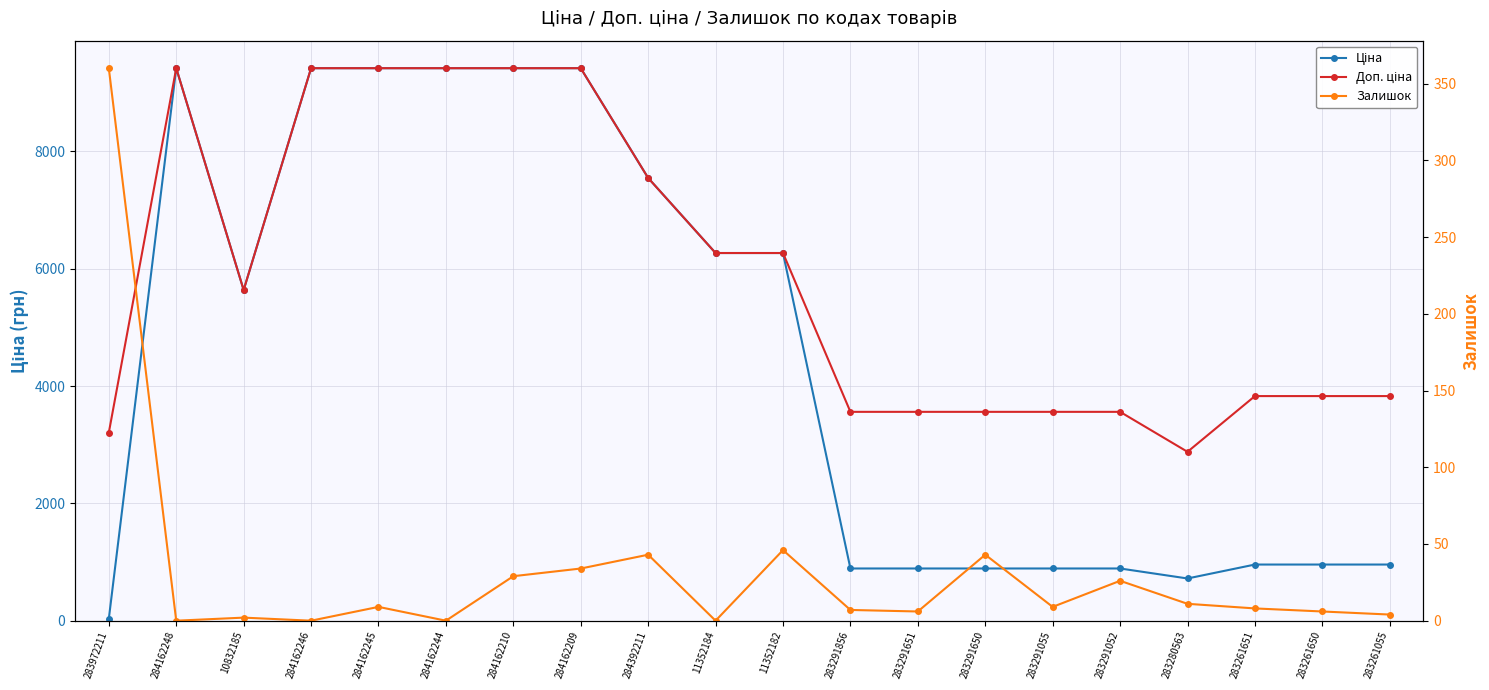

True or false: Доп. ціна and Залишок cross at least once.

False